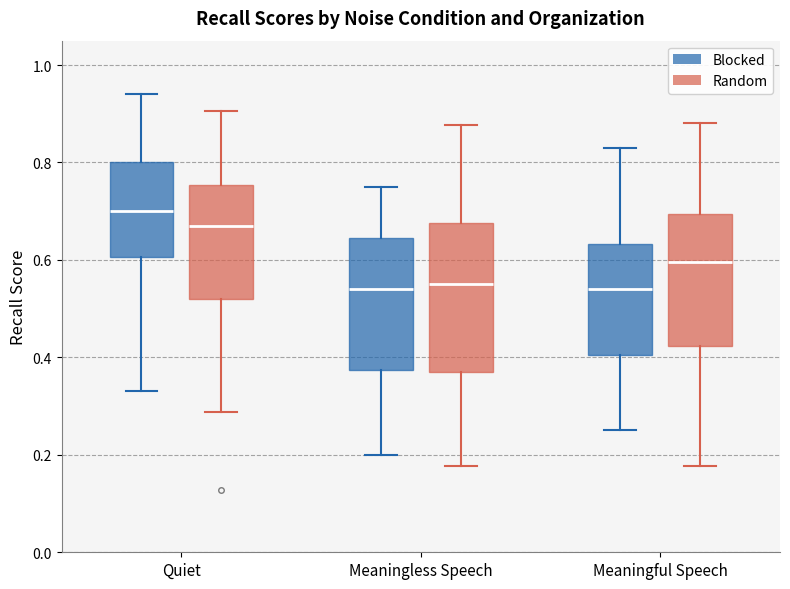

Which box has the highest median line?

Quiet (Blocked)